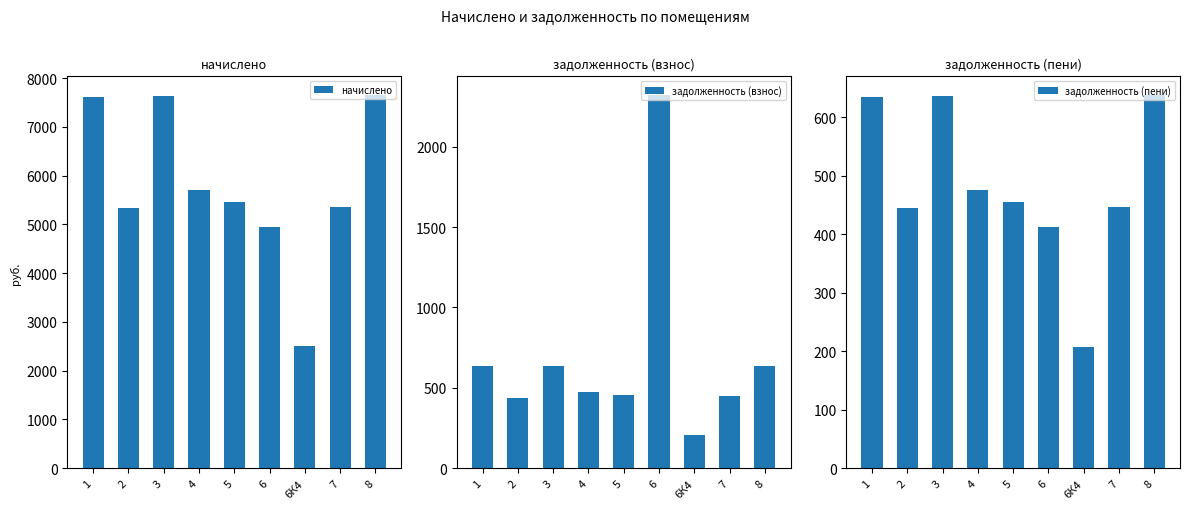

What value does the задолженность (пени) series have at 5?

455.5